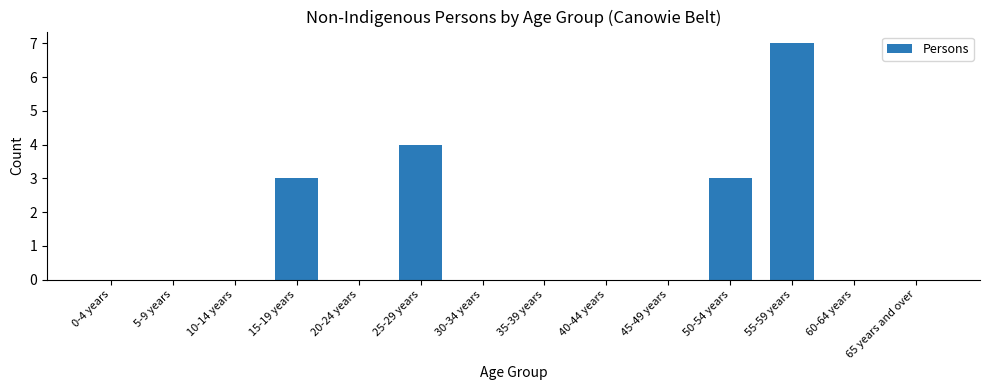

What is the greatest value displayed?

7